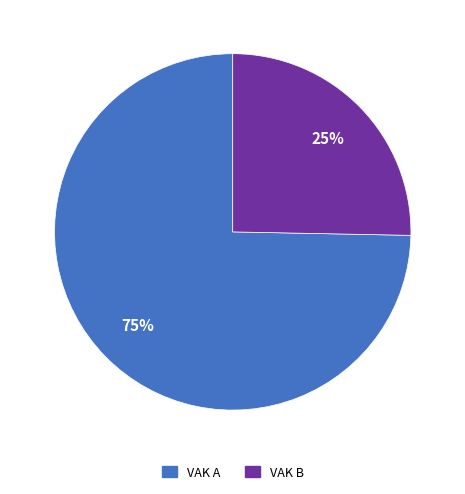

To the nearest percent, what is the combined percentage of VAK A and VAK B?

100%